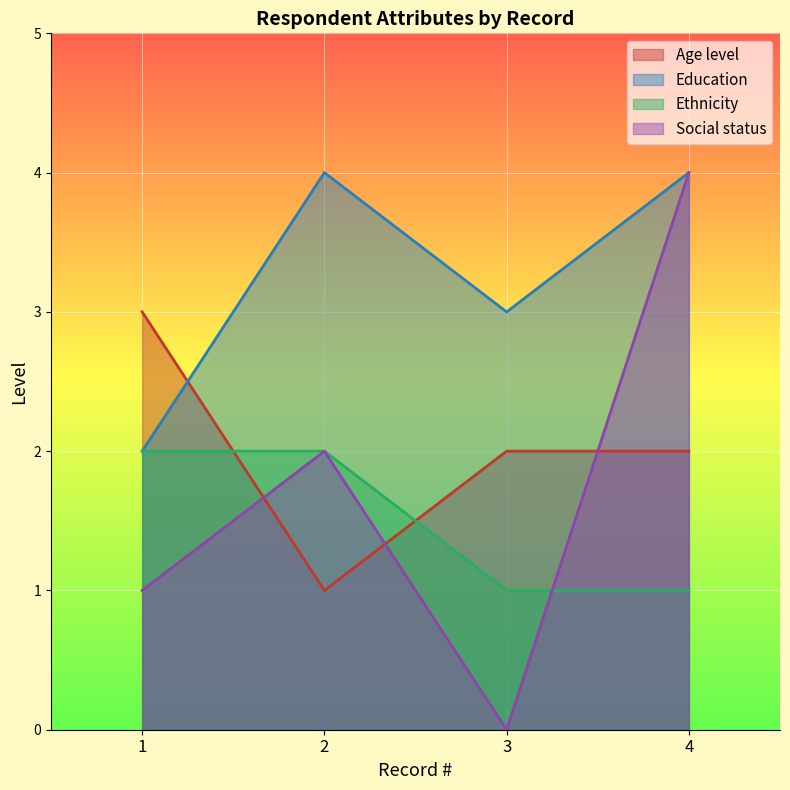

What is the spread (max minus min) of values at 4?

3